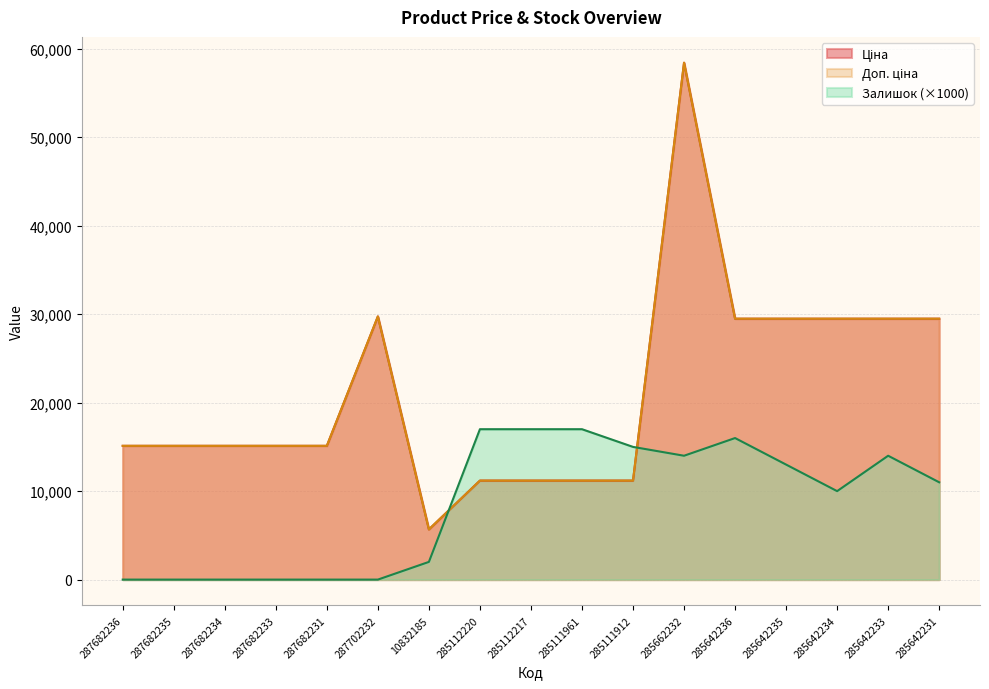

What position from the right is 285642234?

3